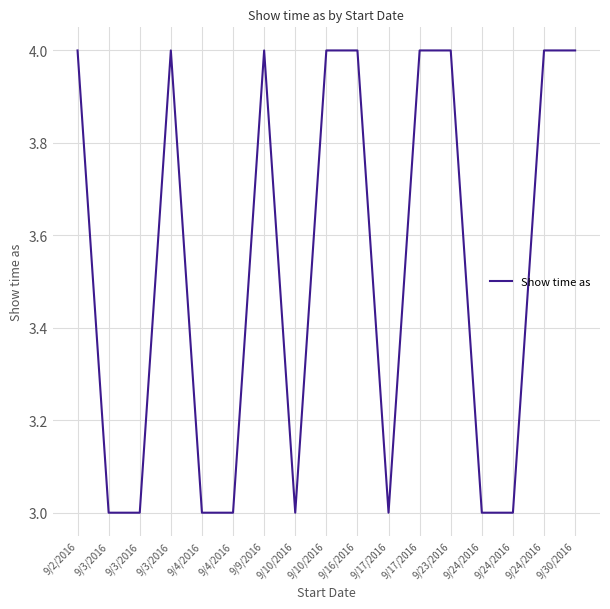

How many lines are shown in the chart?

1